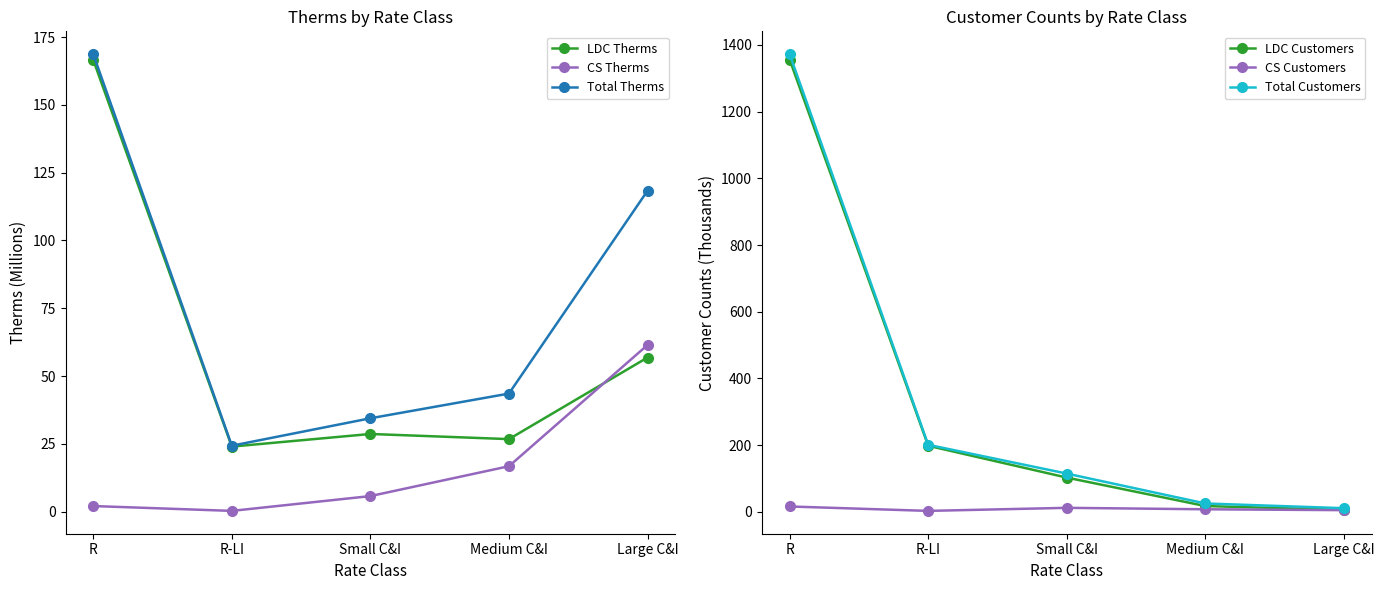

What is the total value across all series at Medium C&I?

137.3